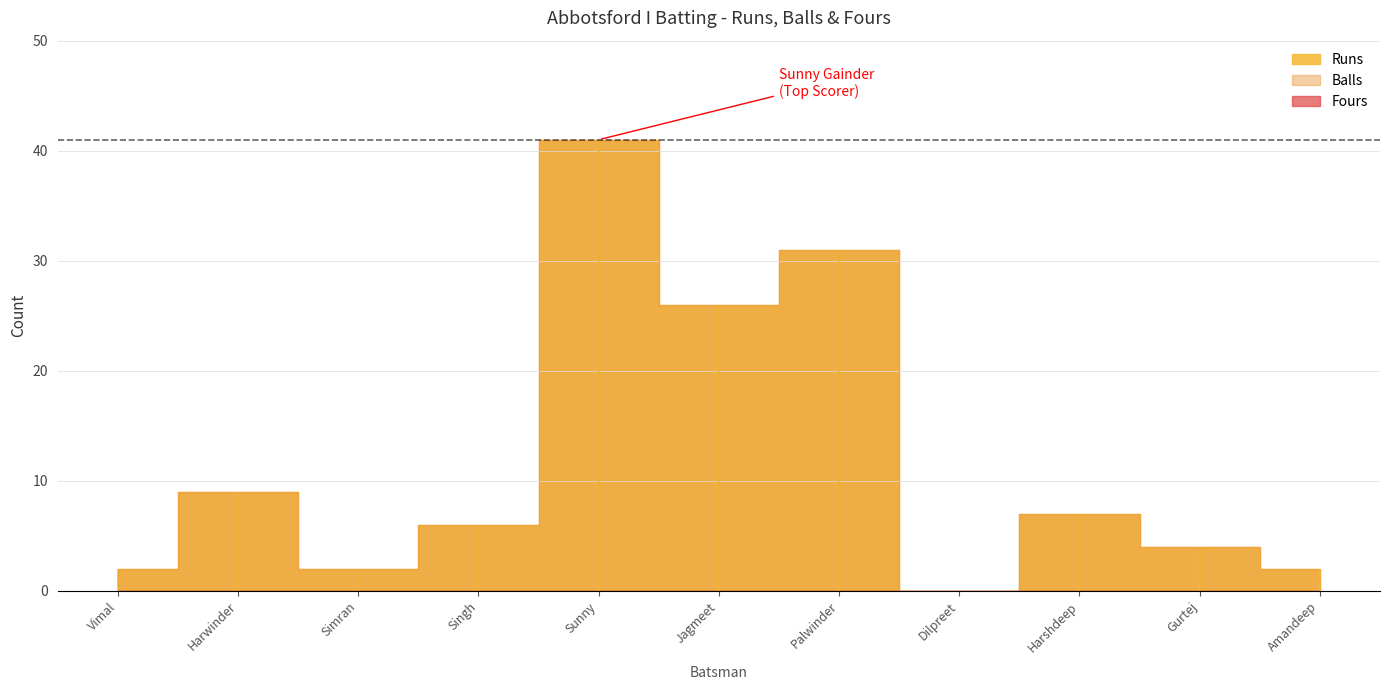

Is the value of Fours at Singh Mann Manjot greater than the value of Runs at Simran Grewal?

No